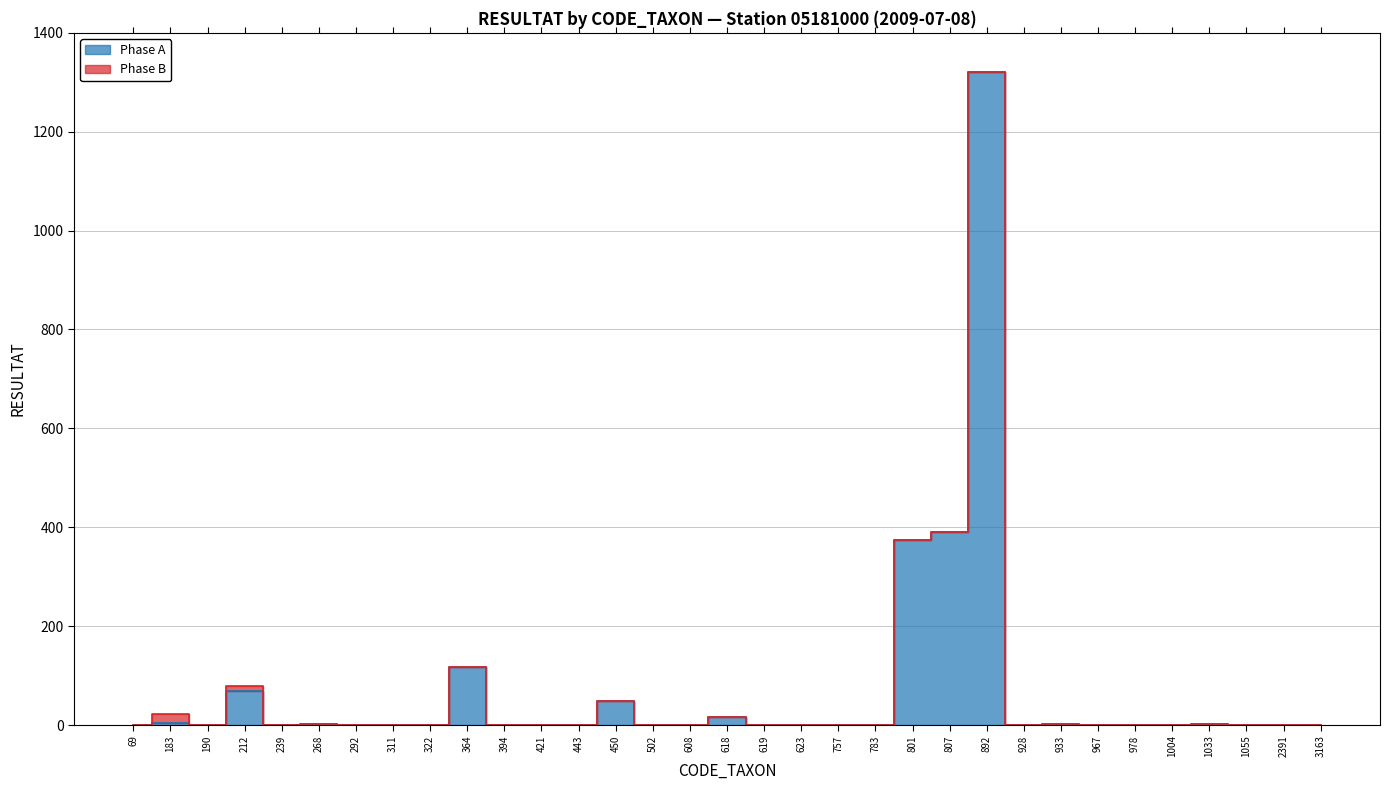

At which label is the value closest to 660?

807